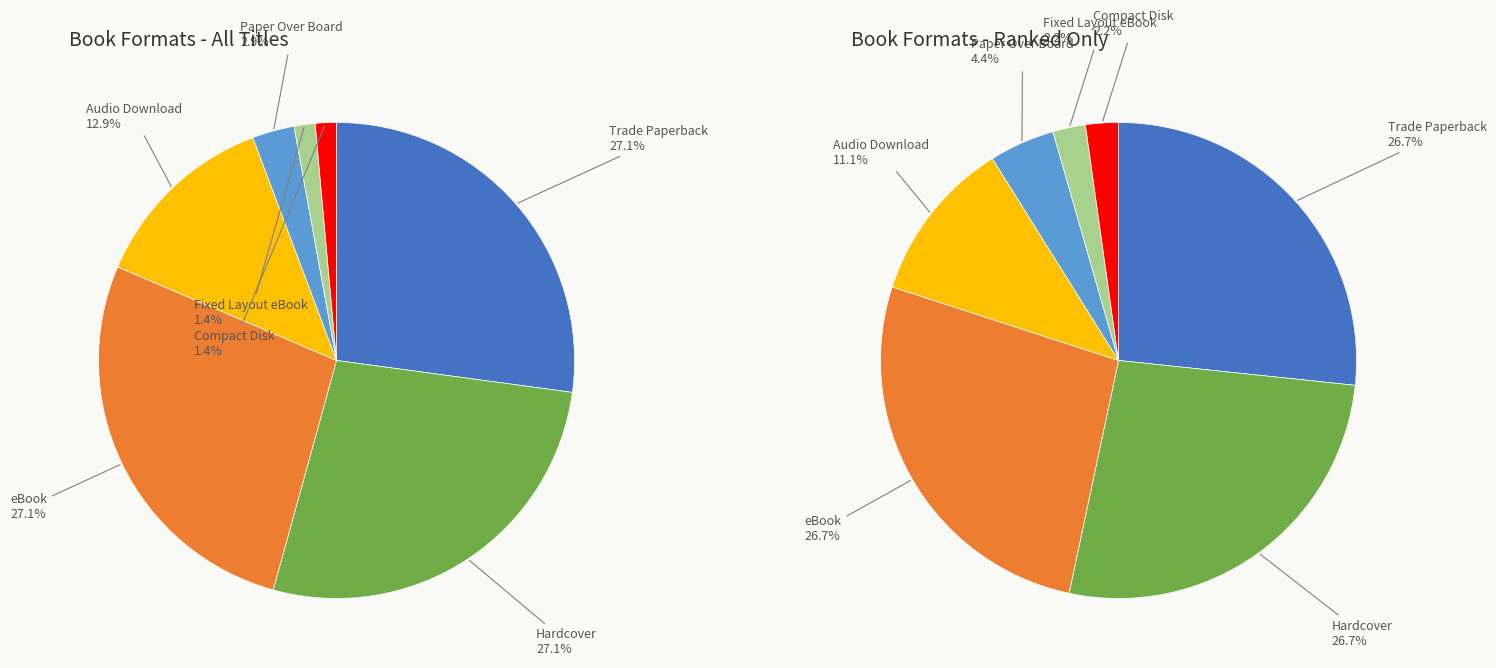

Is it true that Audio Download is 19% of the pie?

False